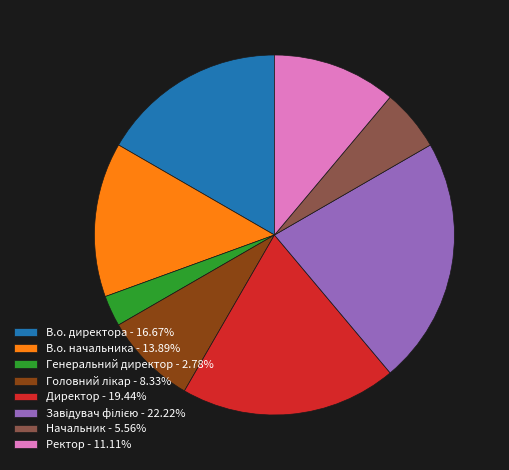

Approximately how many times larger is the value at Директор - 19.44% compared to Генеральний директор - 2.78%?

7.0